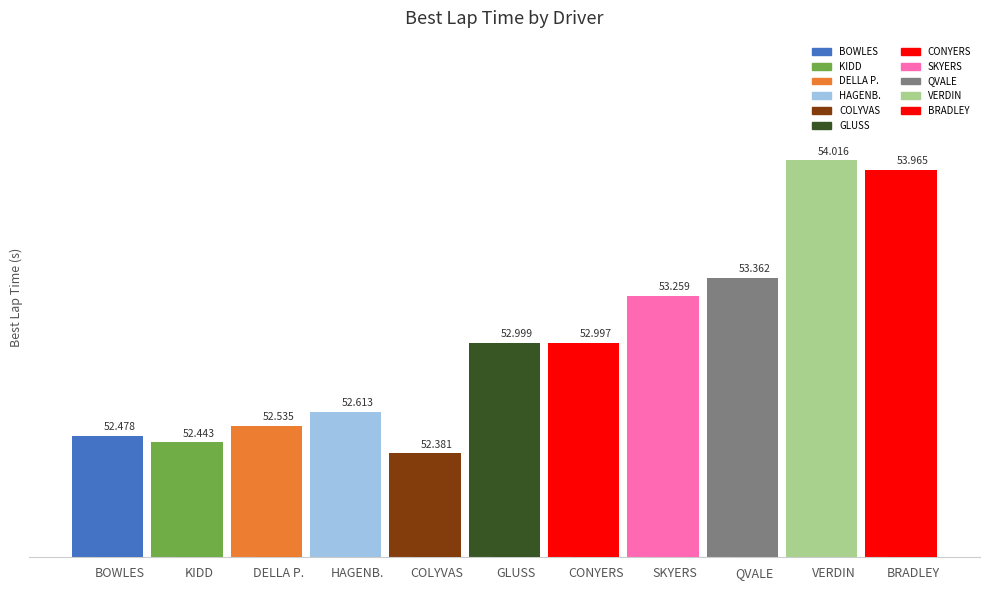

Is it true that the value at GLUSS is 79.0?

False